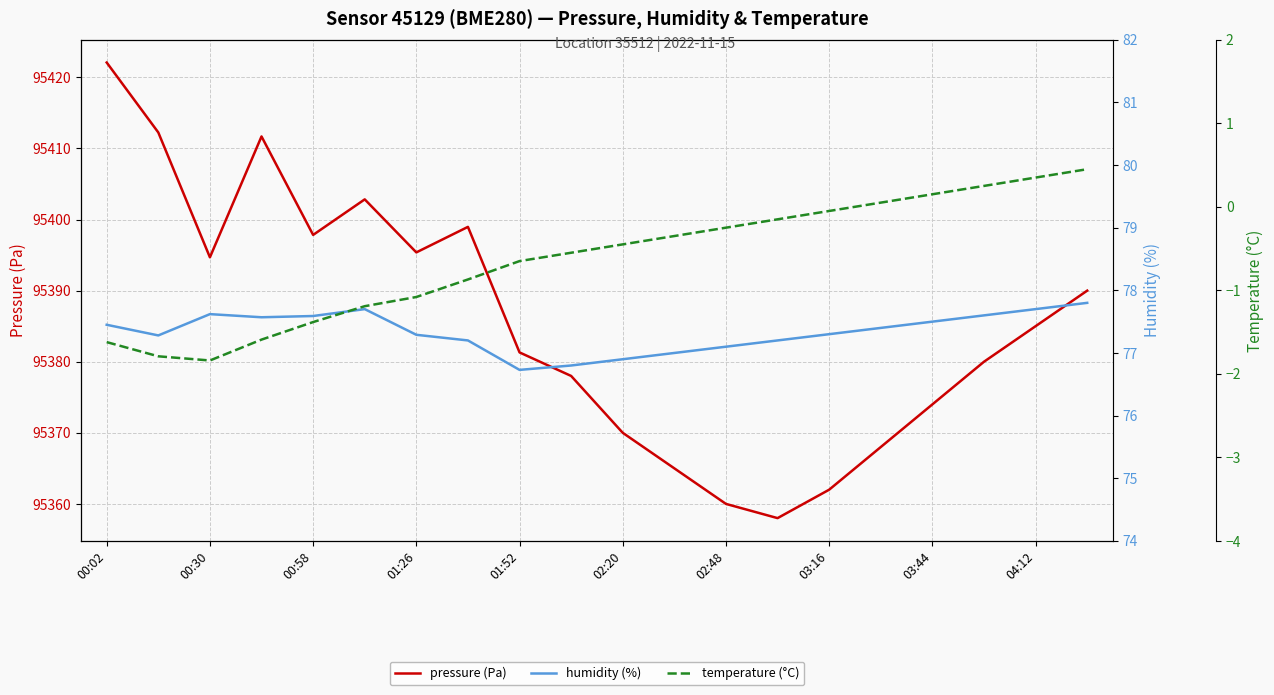

Which series has the largest total across all categories?

pressure (Pa)